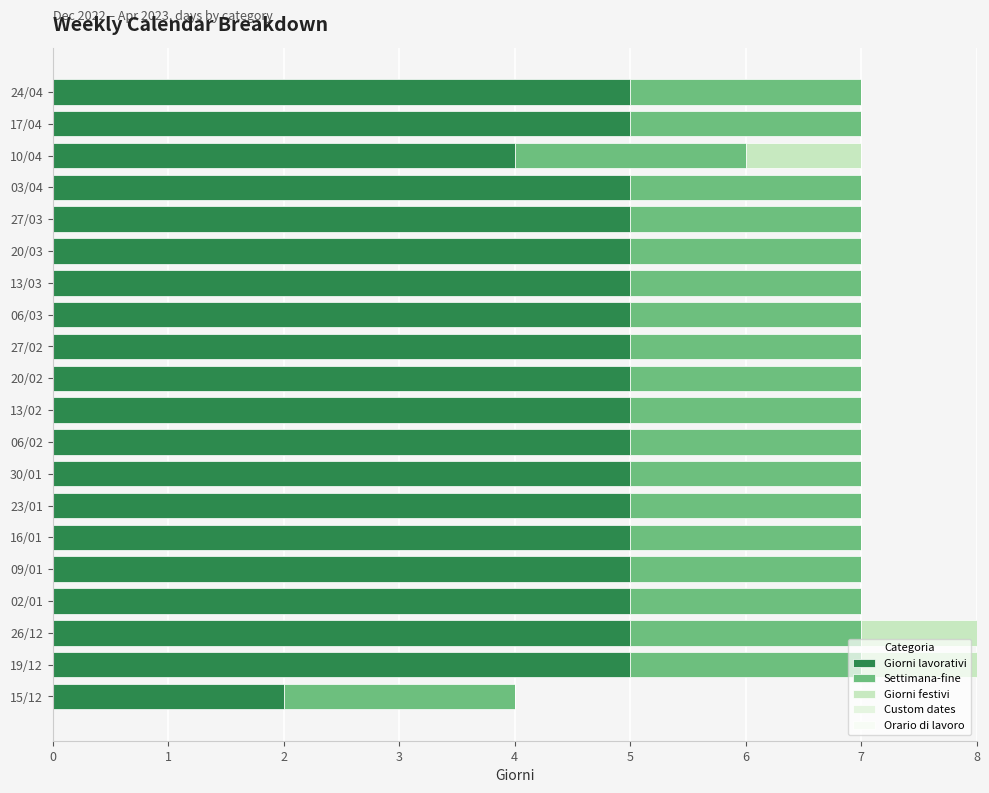

How many categories are shown in the chart?

20